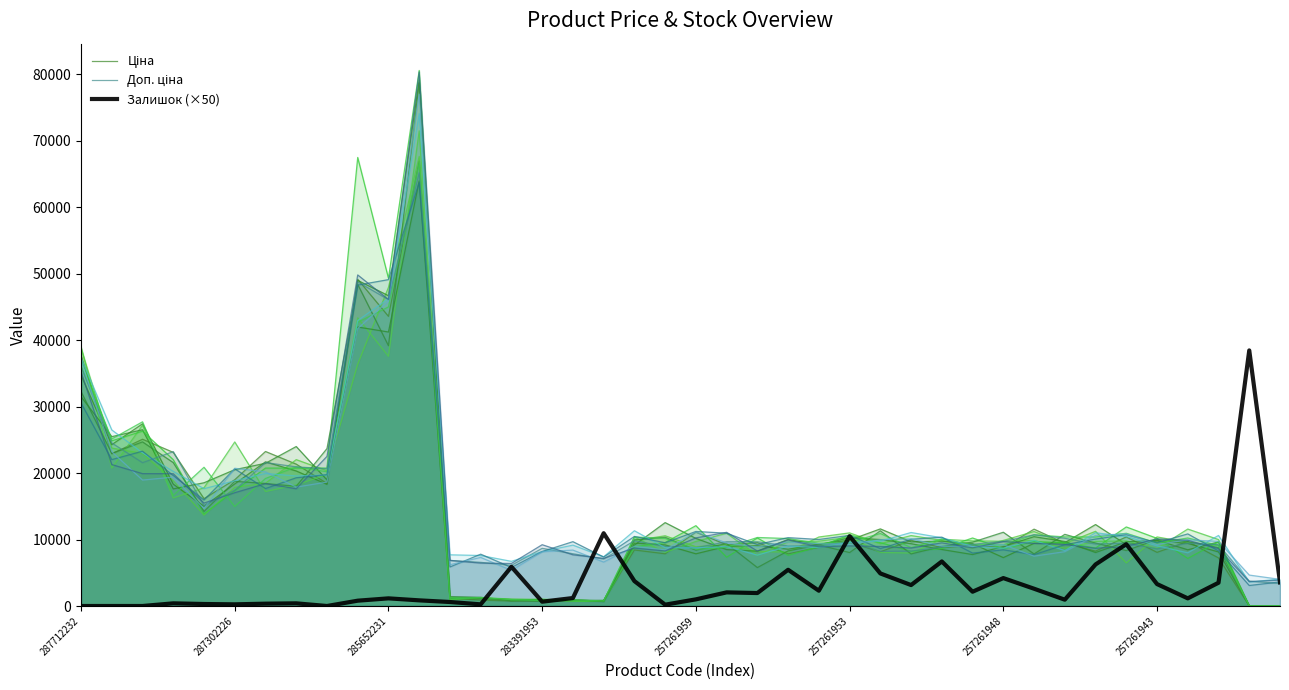

Reading left to right, what are all the values shown in this chart?

Ціна: 37784.9	22892.0	25087.5	23114.4	16151.0	18993.6	23246.1	21342.4	18441.7	49148.3	43577.9	66943.2	1168.4	898.0	744.0	820.1	746.1	756.3	8428.2	7855.8	11122.5	9202.6	9535.5	7841.7	8841.0	9584.8	8152.4	9885.3	8777.1	9127.8	8775.9	11561.4	9443.6	8258.3	10392.5	8073.2	9696.0	7234.5	13.6	16.6
Доп. ціна: 35970.7	24525.1	21564.0	23222.9	15113.3	17407.1	21579.6	20935.1	20640.4	48753.4	46093.1	65180.1	6859.2	6567.2	6123.1	8678.1	7862.3	7077.8	9810.4	8979.0	8758.9	9666.4	9667.4	9027.3	9057.9	9656.4	8226.1	8260.7	8847.3	9277.2	9723.6	10714.9	10189.0	9322.7	9442.7	8605.4	9443.1	9213.2	3748.8	3371.8
Залишок (×50): 0.0	0.0	0.0	400.0	300.0	250.0	350.0	400.0	0.0	800.0	1150.0	850.0	600.0	250.0	5900.0	650.0	1200.0	10950.0	3750.0	200.0	1000.0	2050.0	1950.0	5450.0	2300.0	10500.0	4900.0	3150.0	6700.0	2150.0	4200.0	2600.0	950.0	6250.0	9300.0	3300.0	1150.0	3500.0	38450.0	3550.0